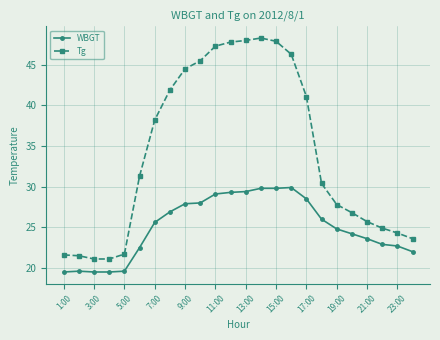

Count the number of data series in this chart.

2